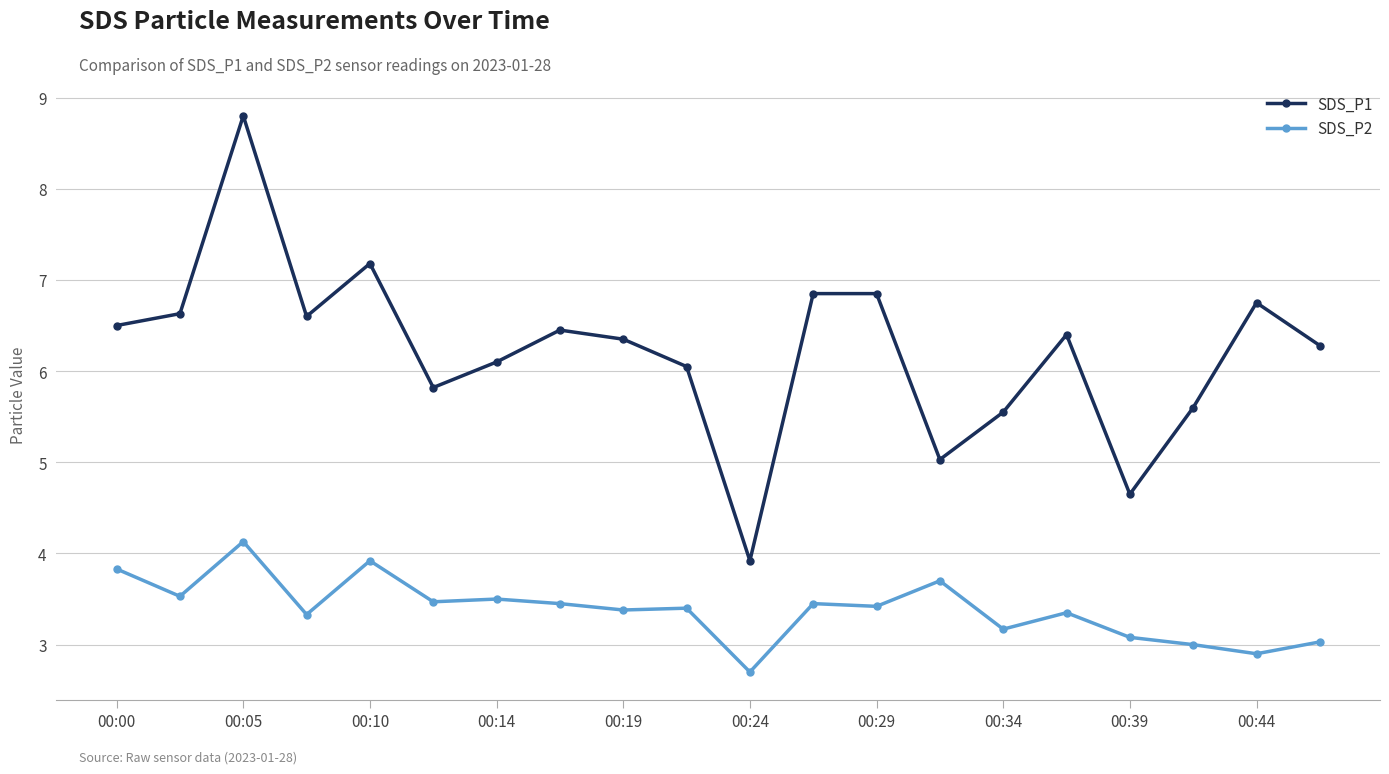

What is the maximum value shown in the chart?

8.8